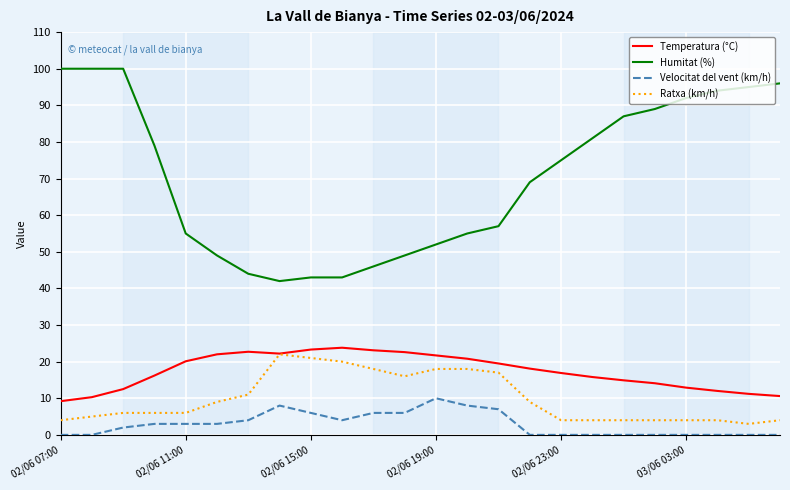

Which series has the largest range (max minus min)?

Humitat (%)